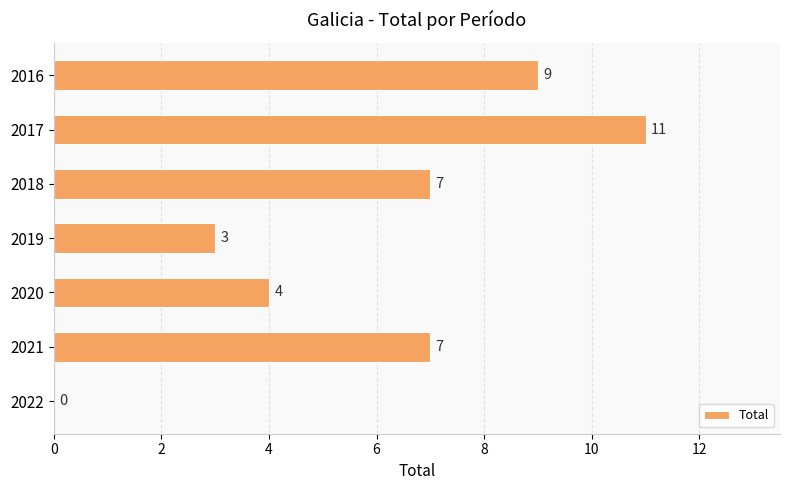

The value at 2021 is 7. True or false?

True